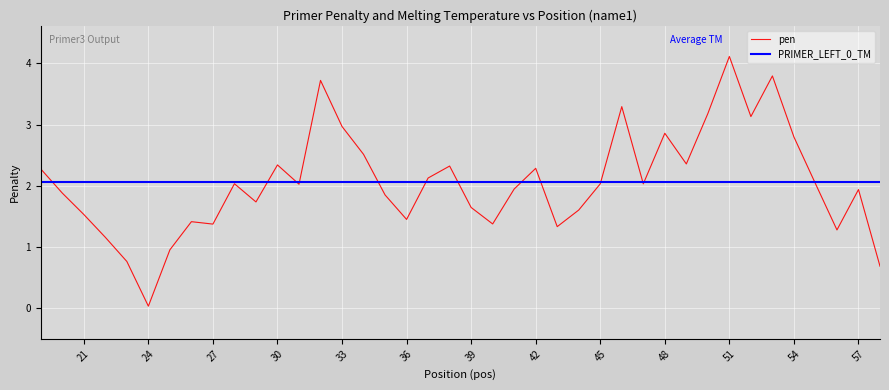

Approximately how many times larger is the value at 51 compared to 31?

2.0